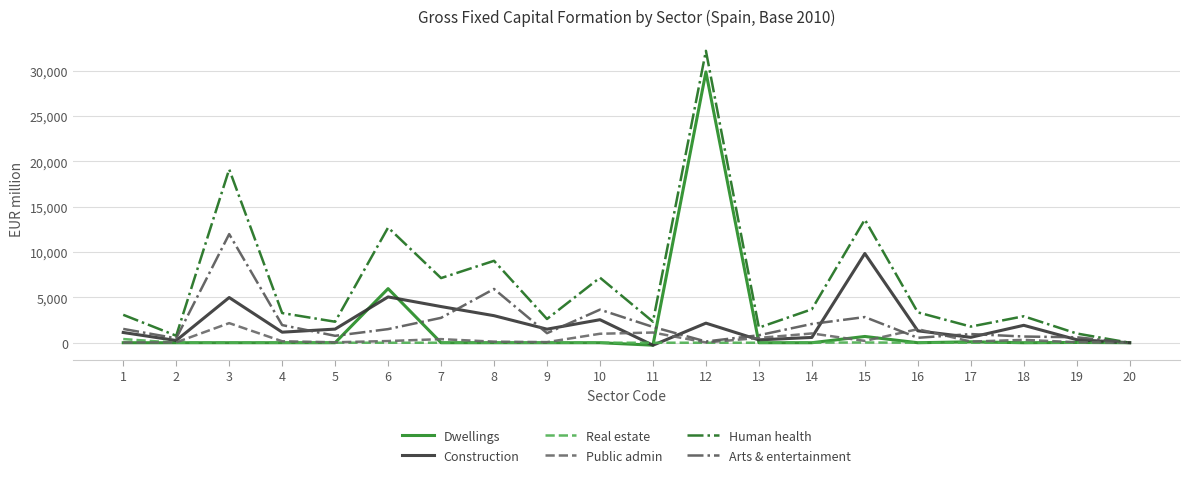

Between 10 and 18, which series saw the biggest shift?

Human health